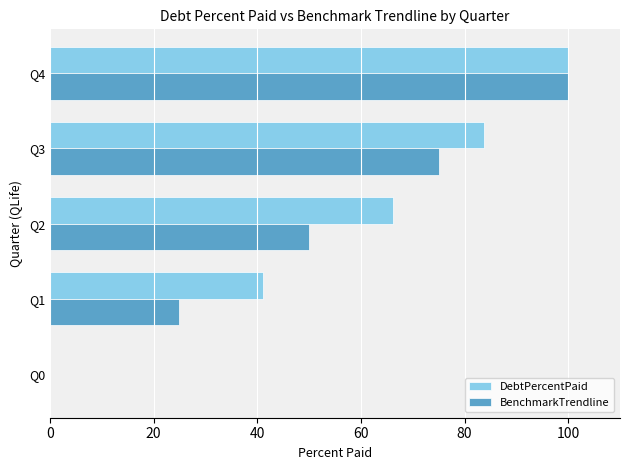

Which category has the highest value in the DebtPercentPaid series?

Q4